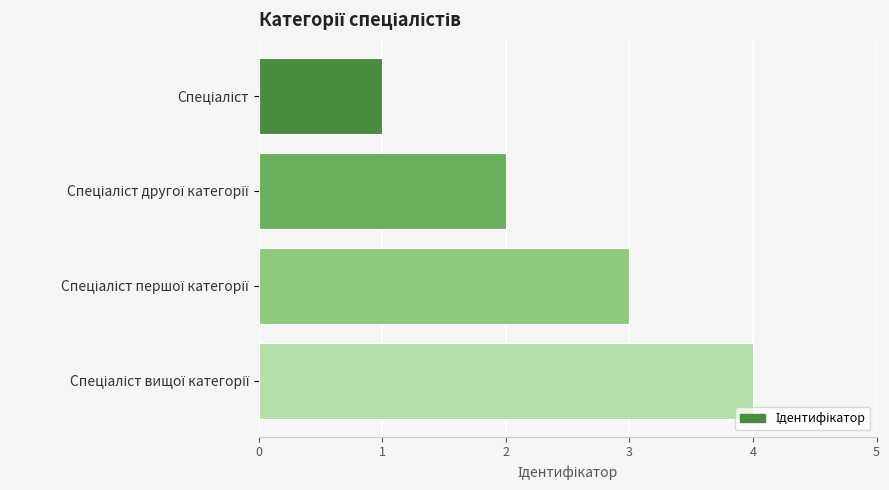

What is the greatest value displayed?

4